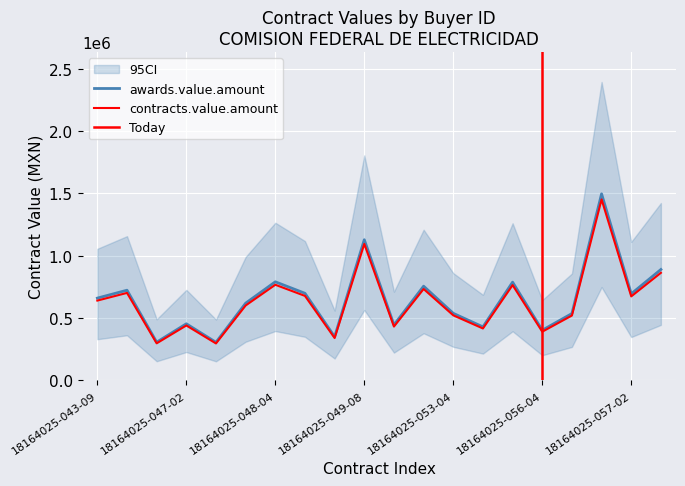

Which has a higher value, 18164025 or 18164025?

18164025